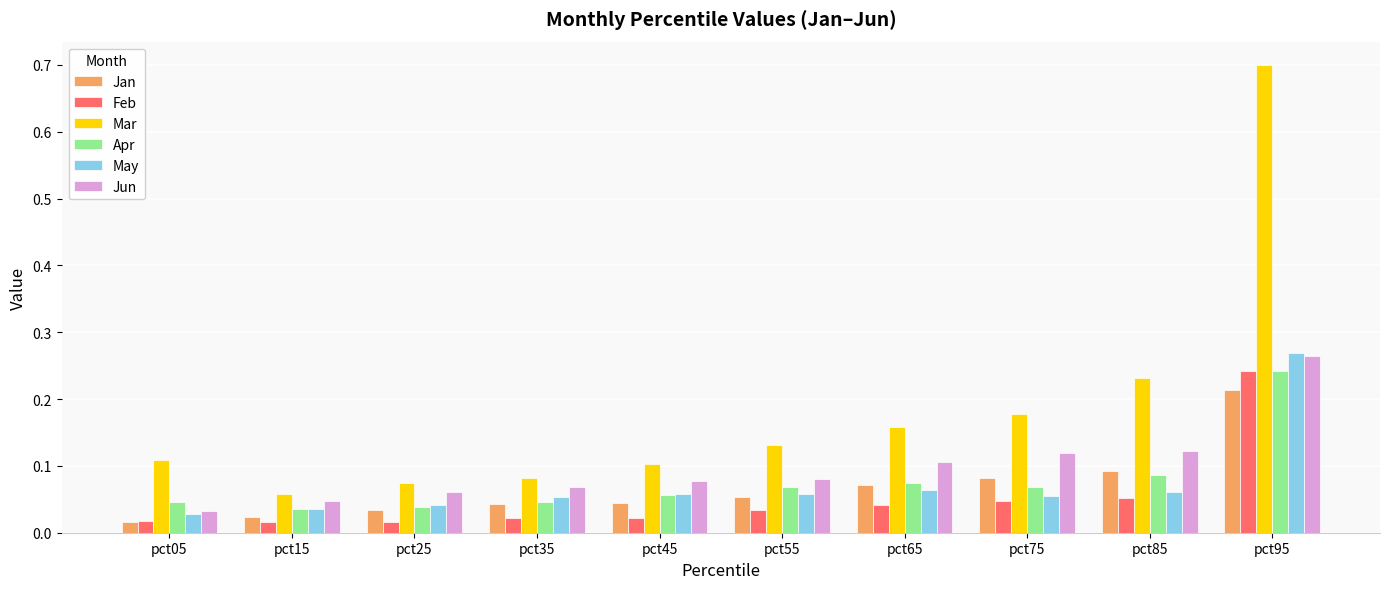

Is it true that Feb equals 0.1 at pct85?

True